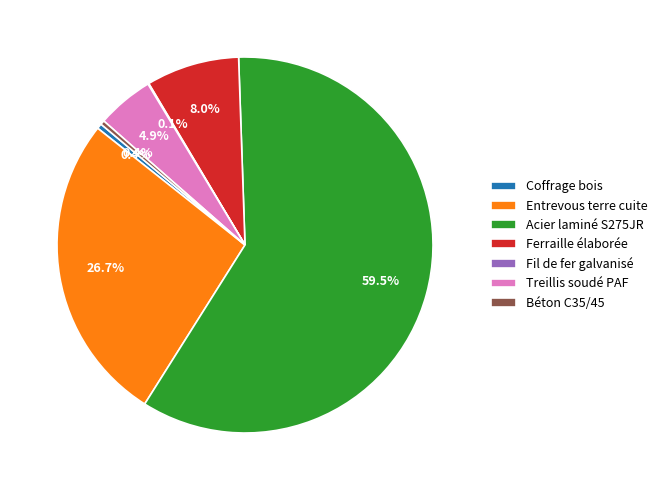

Between Ferraille élaborée and Coffrage bois, which is larger?

Ferraille élaborée